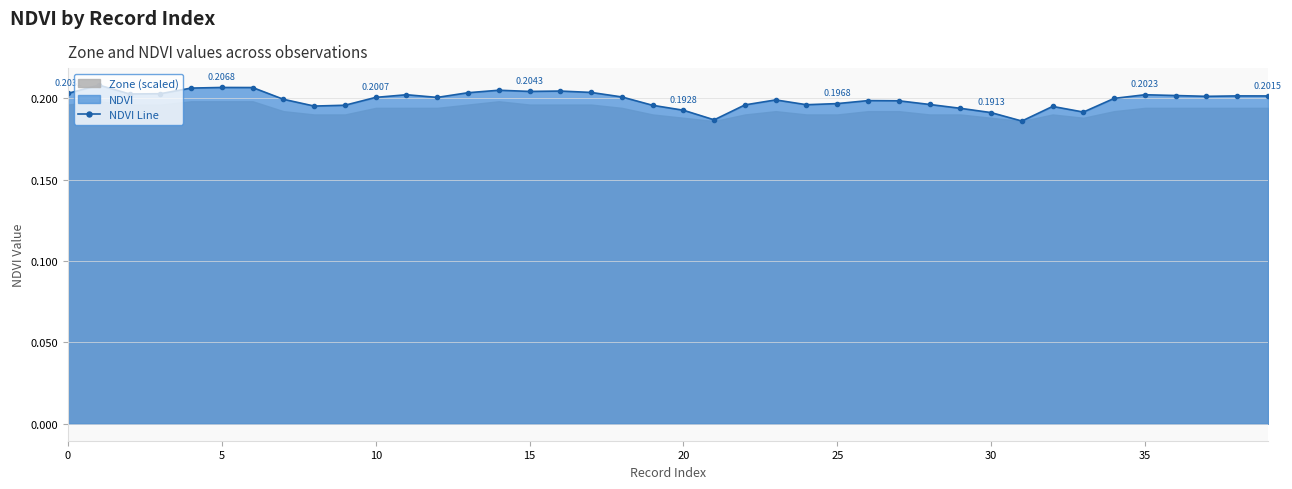

Which has a higher value, 22 or 10?

10